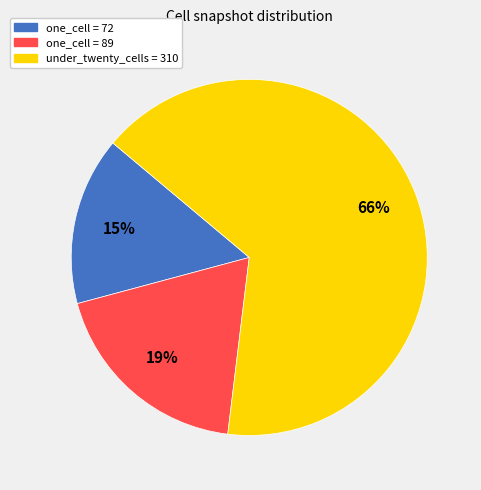

To the nearest percent, what is the difference between the largest and smallest slice percentages?

51%